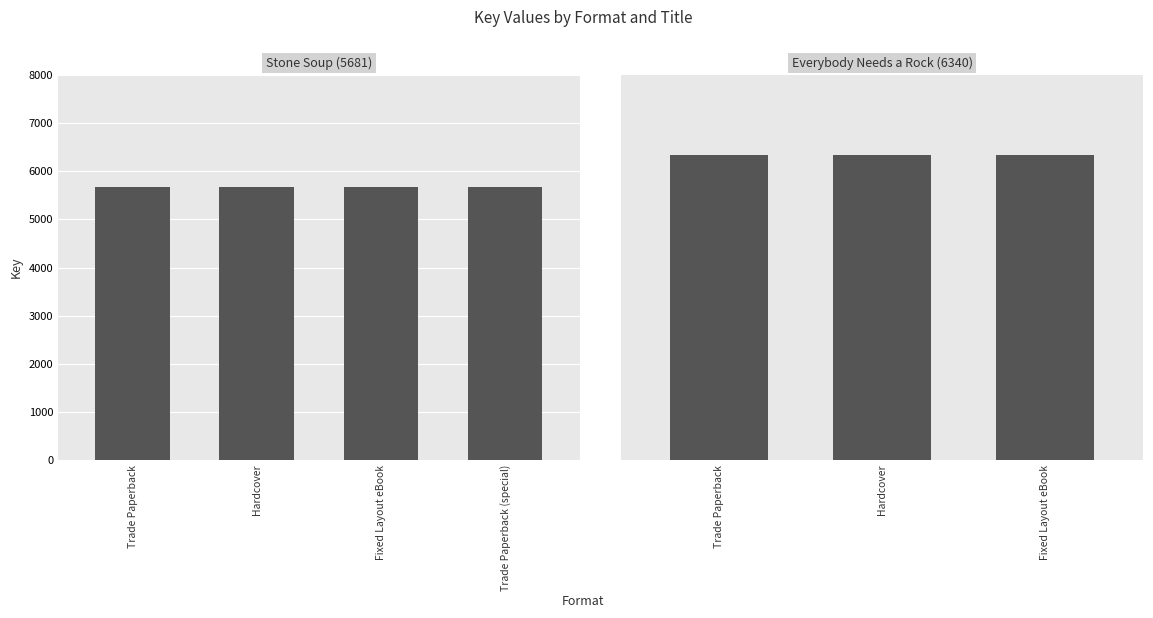

Reading left to right, what are all the values shown in this chart?

Trade Paperback=5681	Hardcover=5681	Fixed Layout eBook=5681	Trade Paperback (2)=5681	Trade Paperback=6340	Hardcover=6340	Fixed Layout eBook=6340